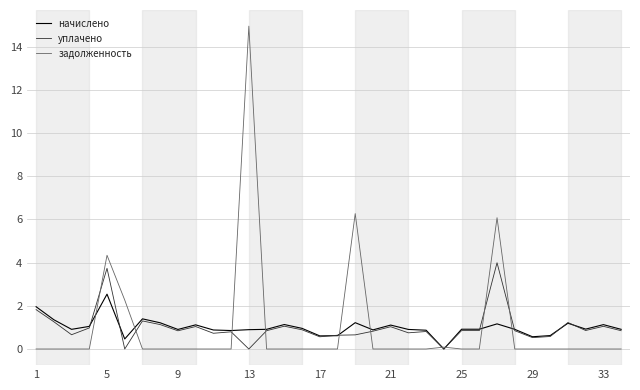

Which series has the widest spread of values?

задолженность